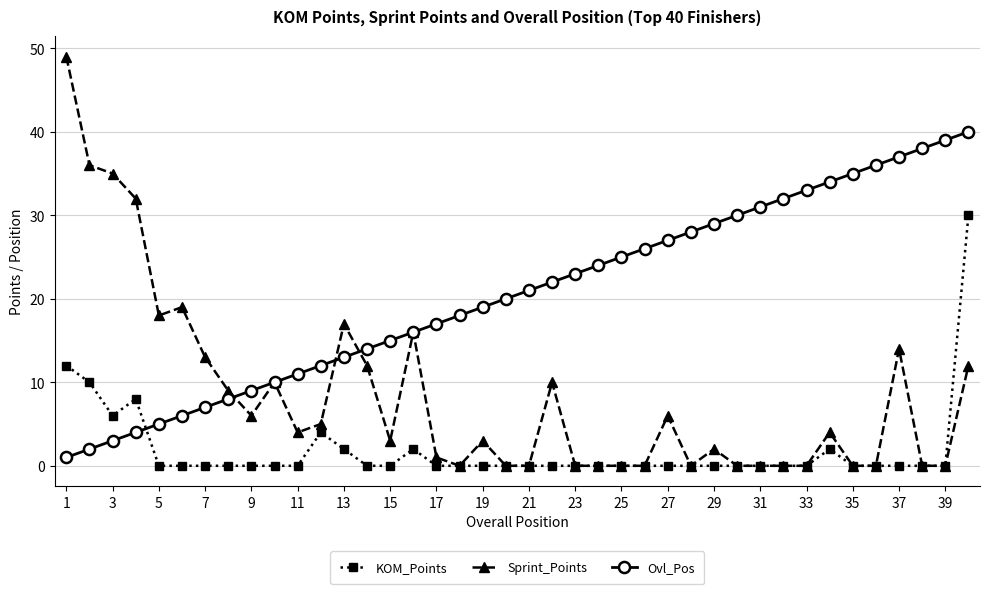

In KOM_Points, how many points are higher than both neighbors (excluding endpoints)?

4